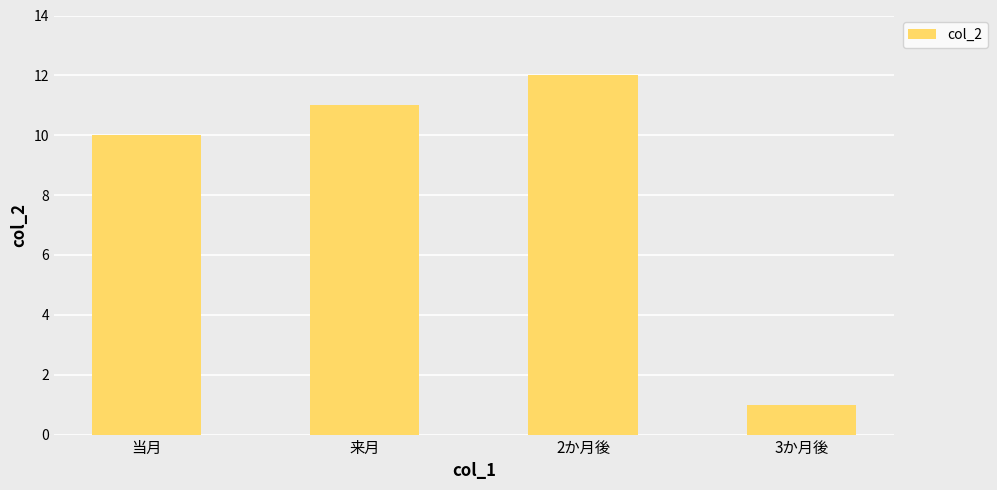

How many series are shown in this chart?

1